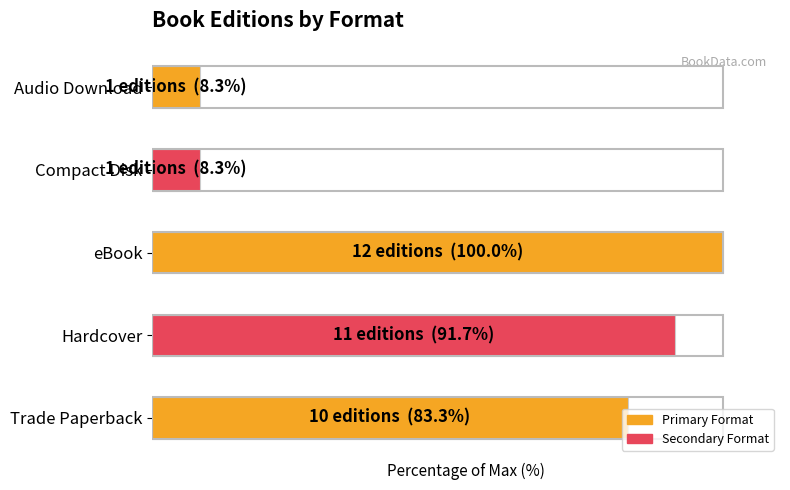

Are the bars horizontal?

Yes